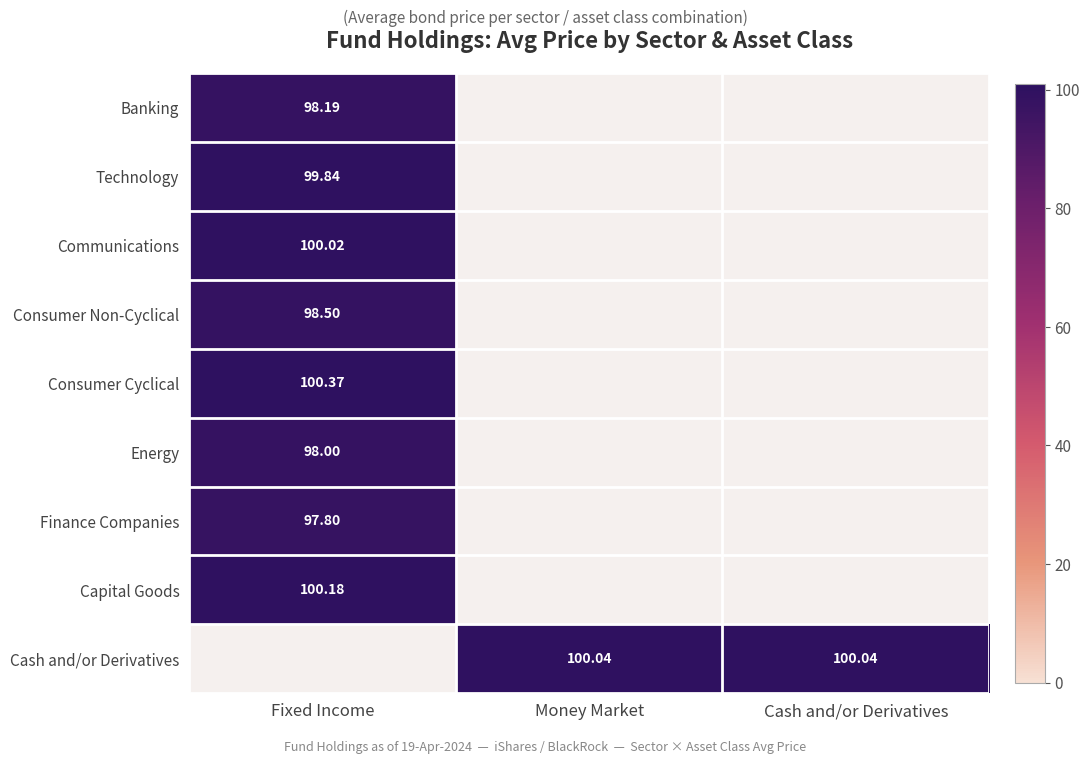

Which label corresponds to the largest value in the chart?

Fixed Income